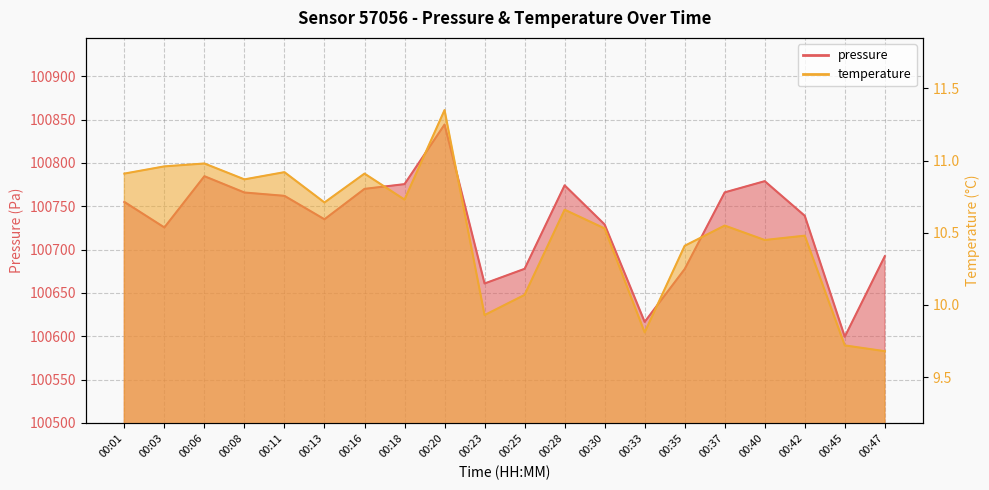

How many lines are shown in the chart?

2